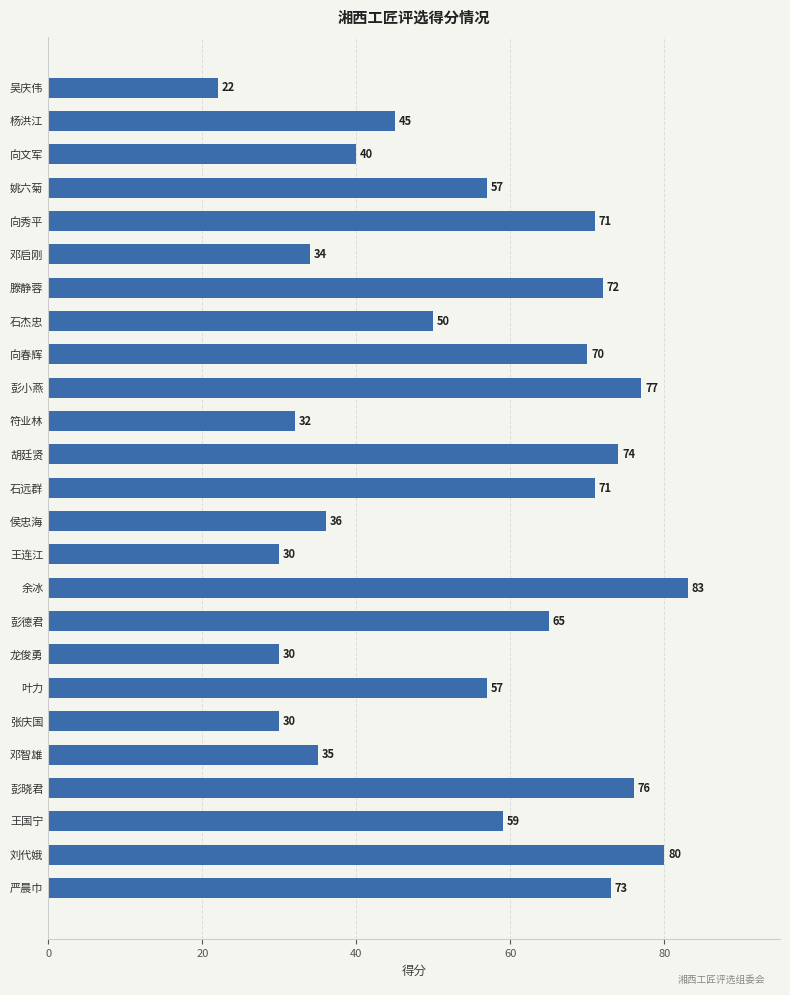

What is the value of the 6th bar from the top?

34